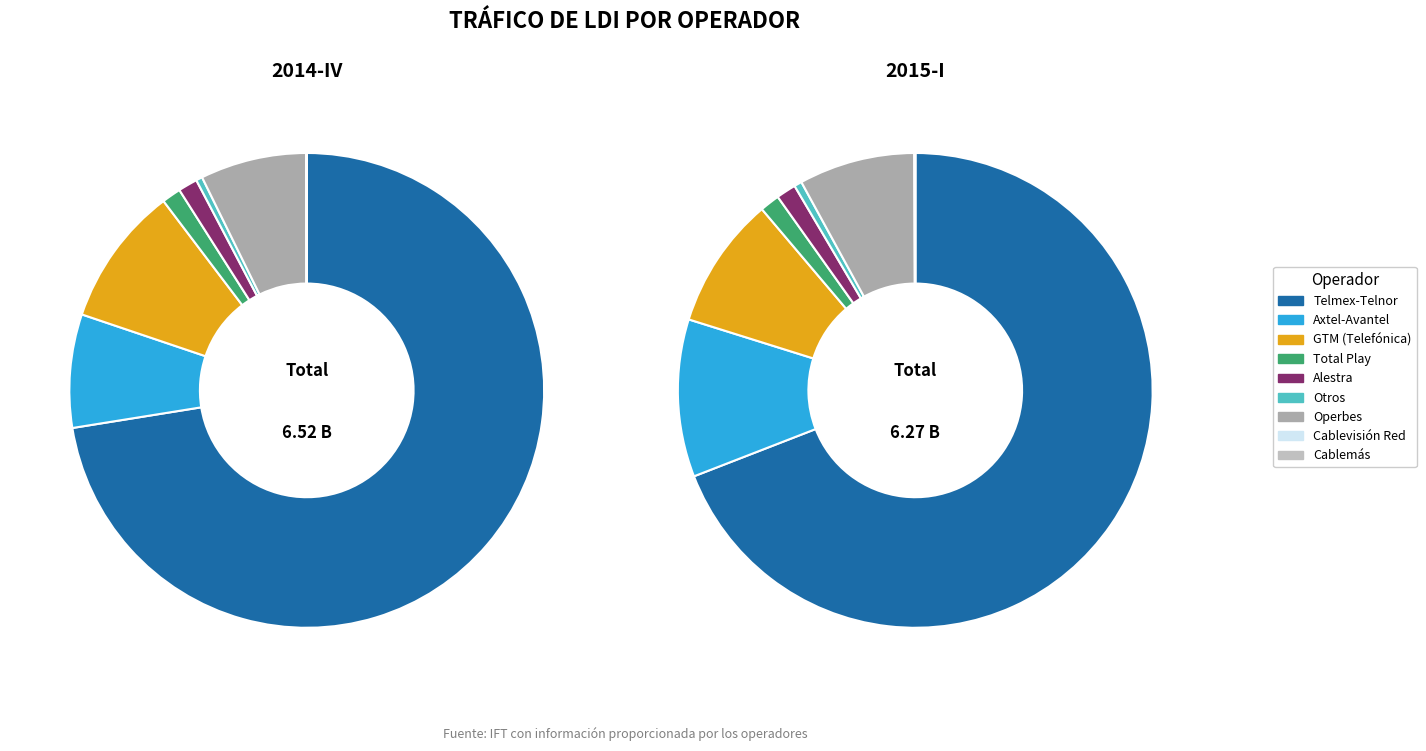

Is it true that Operbes is 7% of the pie?

True